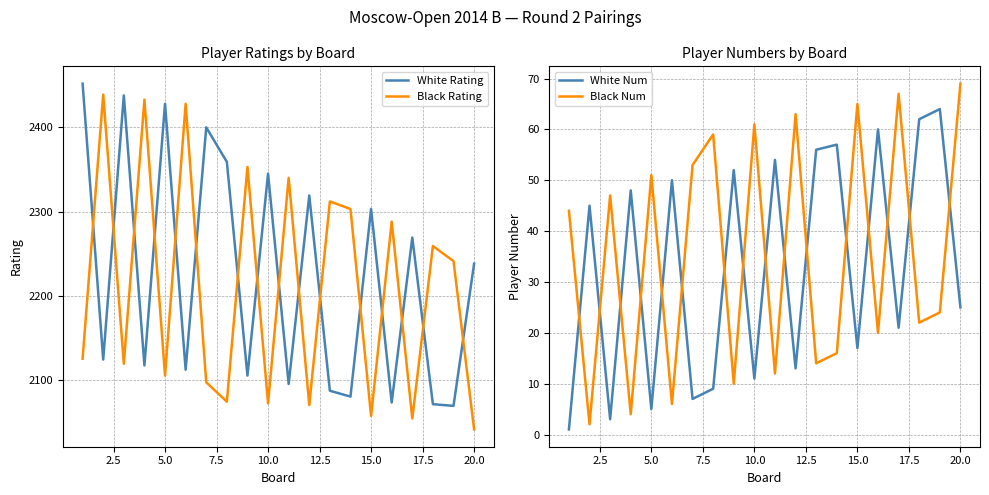

How many series are shown in this chart?

4